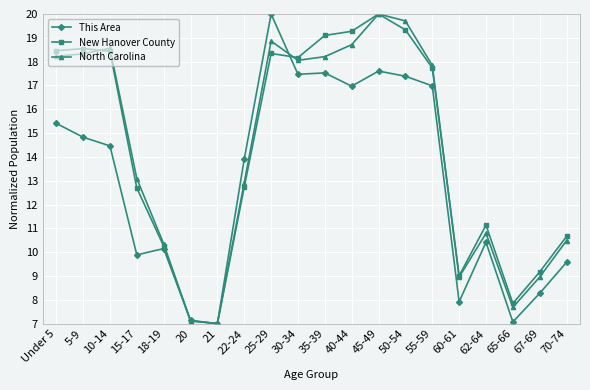

What is the greatest value displayed?

20.0